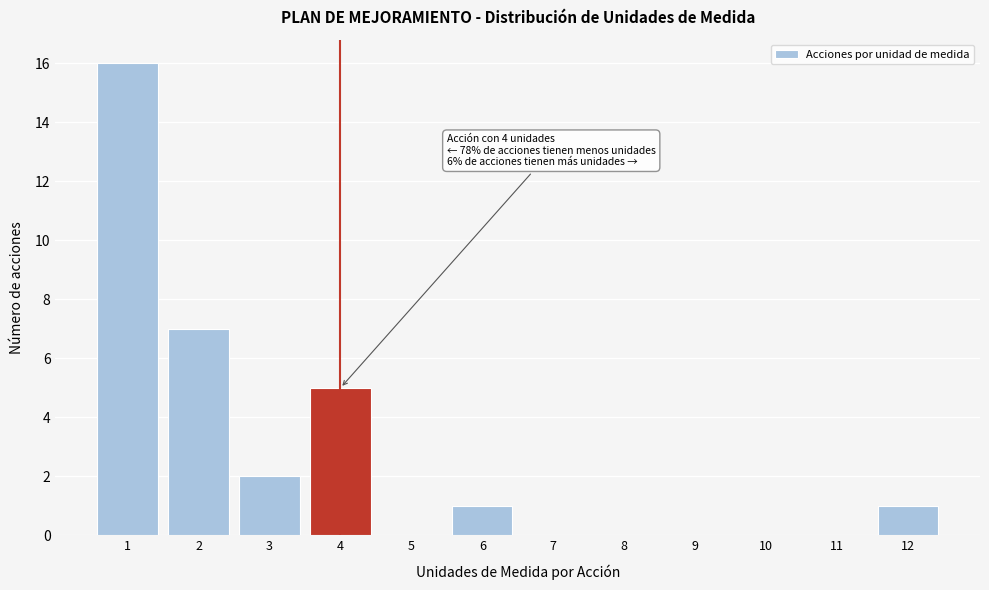

Reading left to right, extract all data points from this chart.

1=16	2=7	3=2	4=5	5=0	6=1	7=0	8=0	9=0	10=0	11=0	12=1